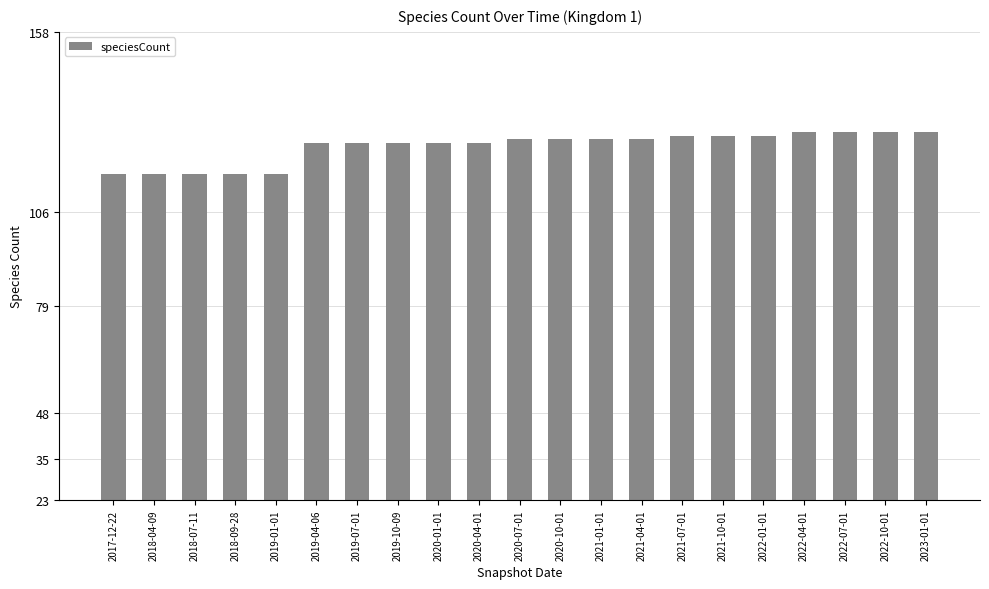

True or false: the data shows 127 at 2020-07-01.

True